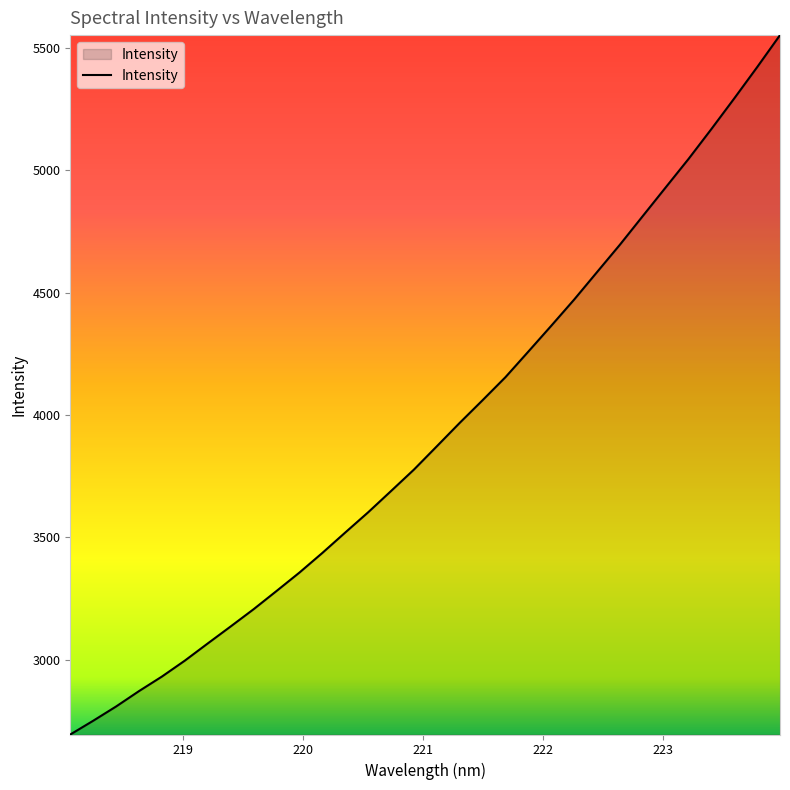

What is the difference between the maximum and minimum values?

2857.1